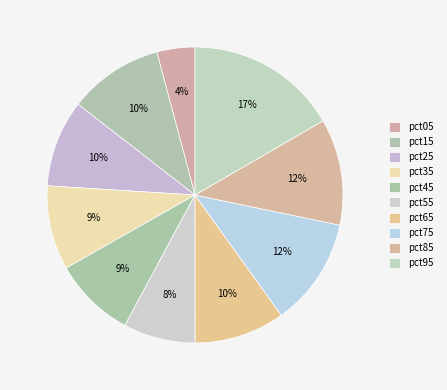

To the nearest percent, what portion does pct85 represent?

12%